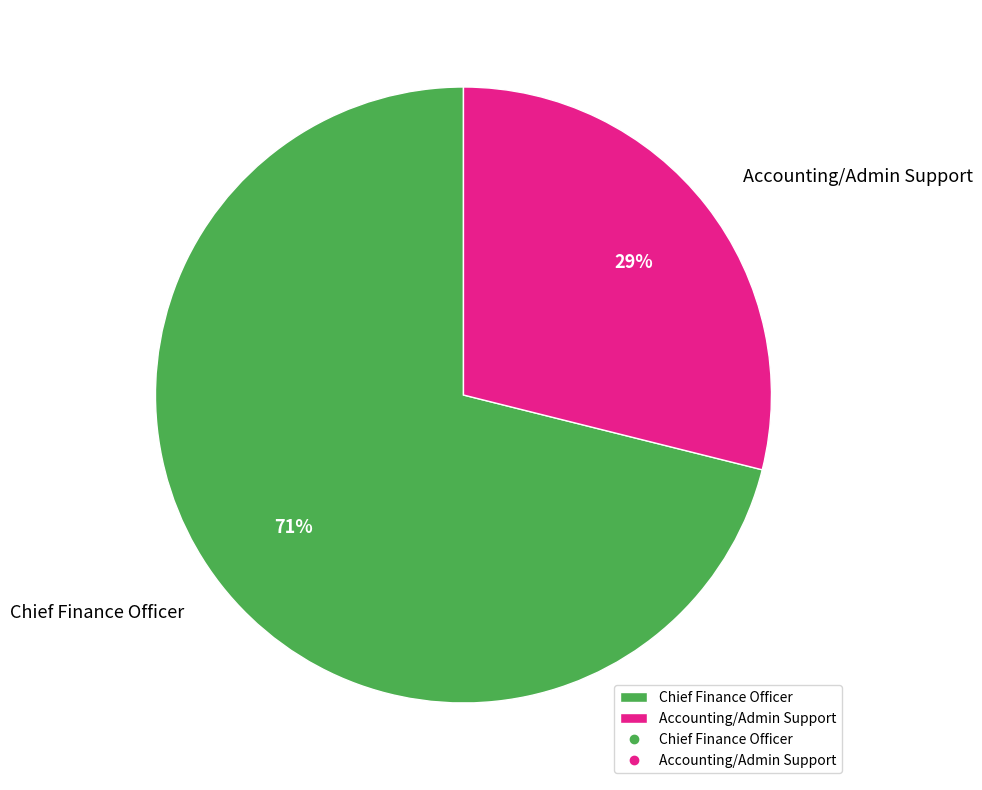

Is it true that Chief Finance Officer is 71% of the pie?

True